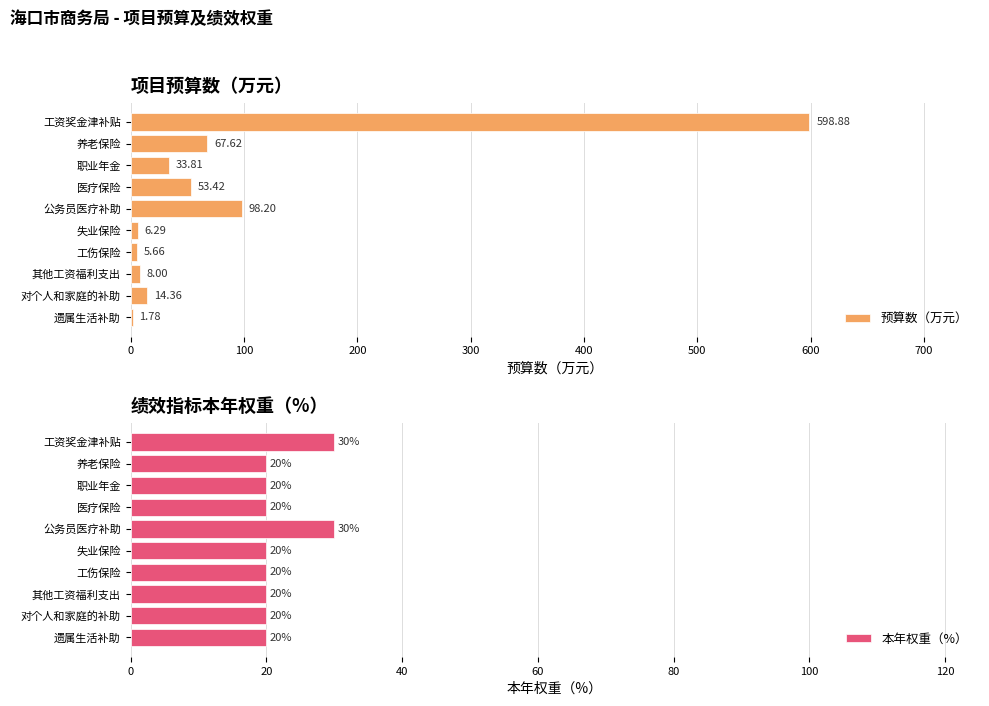

List the series in order of their peak value, highest first.

预算数（万元）, 本年权重（%）